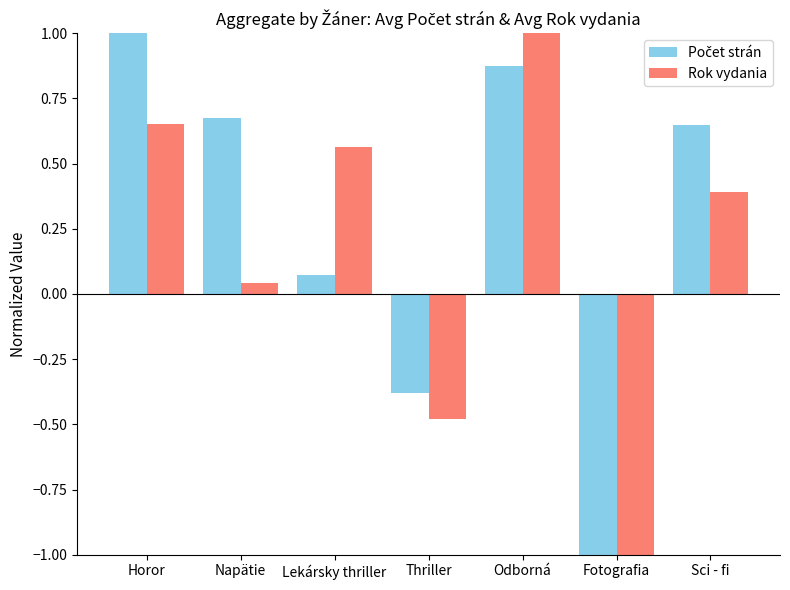

How many positive values does the Rok vydania series have?

5